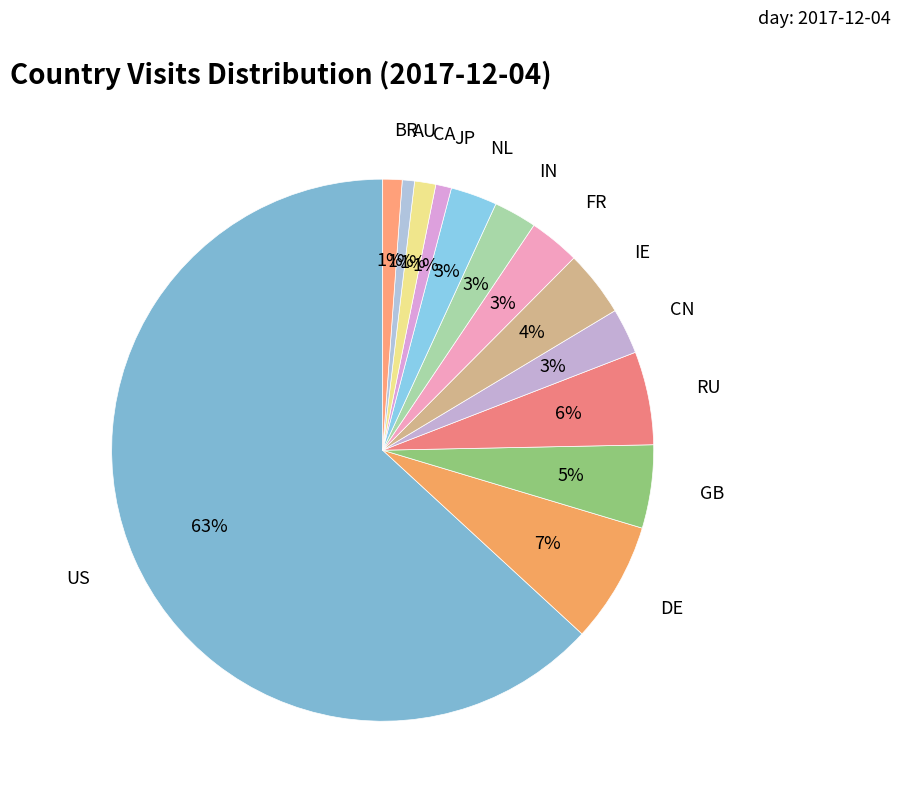

Count the number of slices in the pie.

13